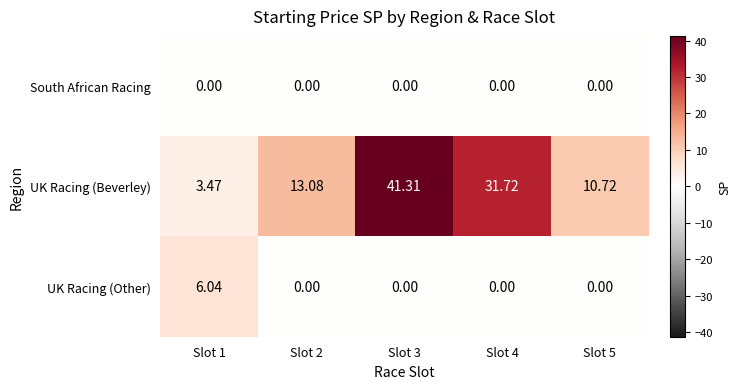

Which label corresponds to the largest value in the chart?

Slot 3